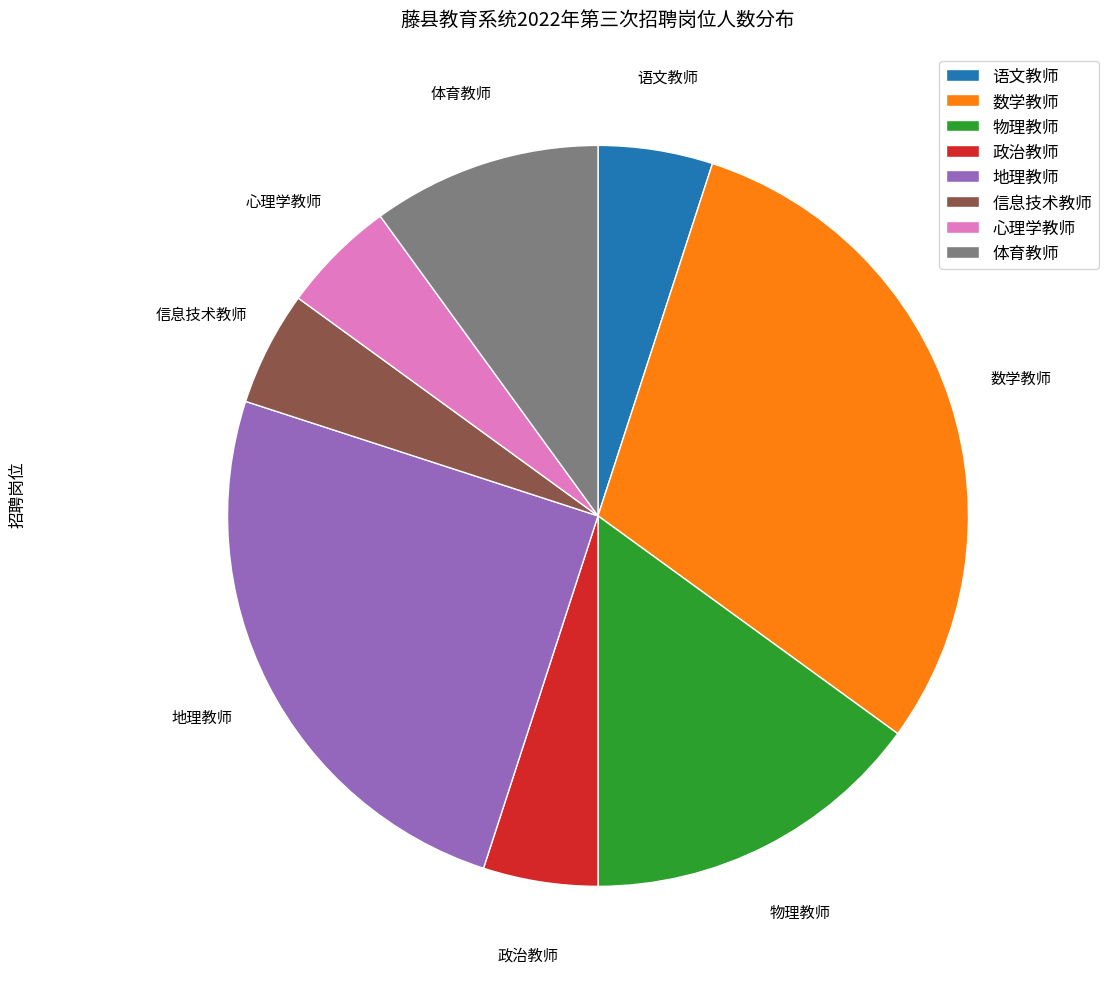

Do 数学教师 and 体育教师 together represent more than half of the pie?

No